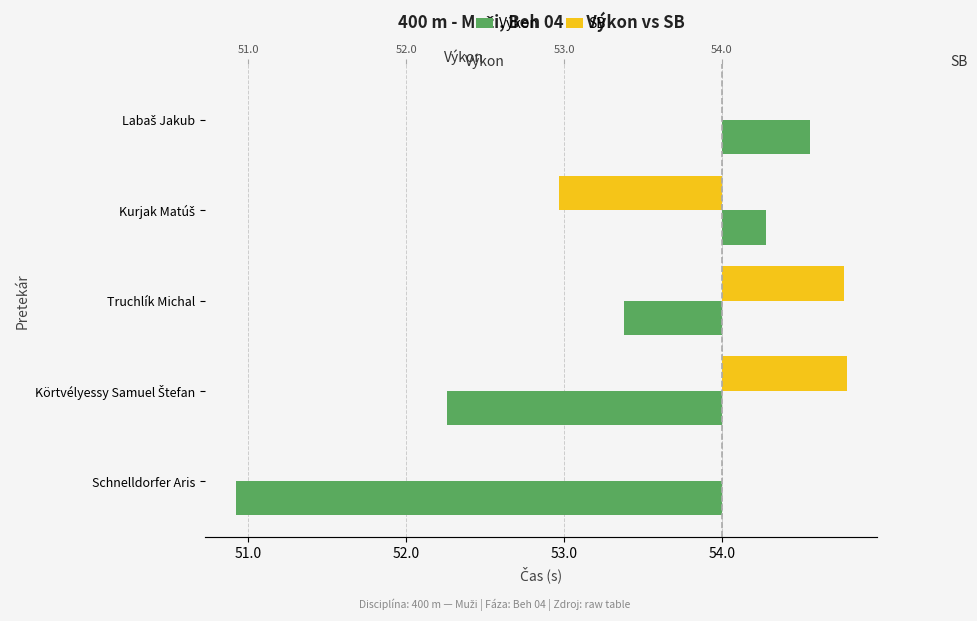

List the series in order of their peak value, highest first.

SB, Výkon